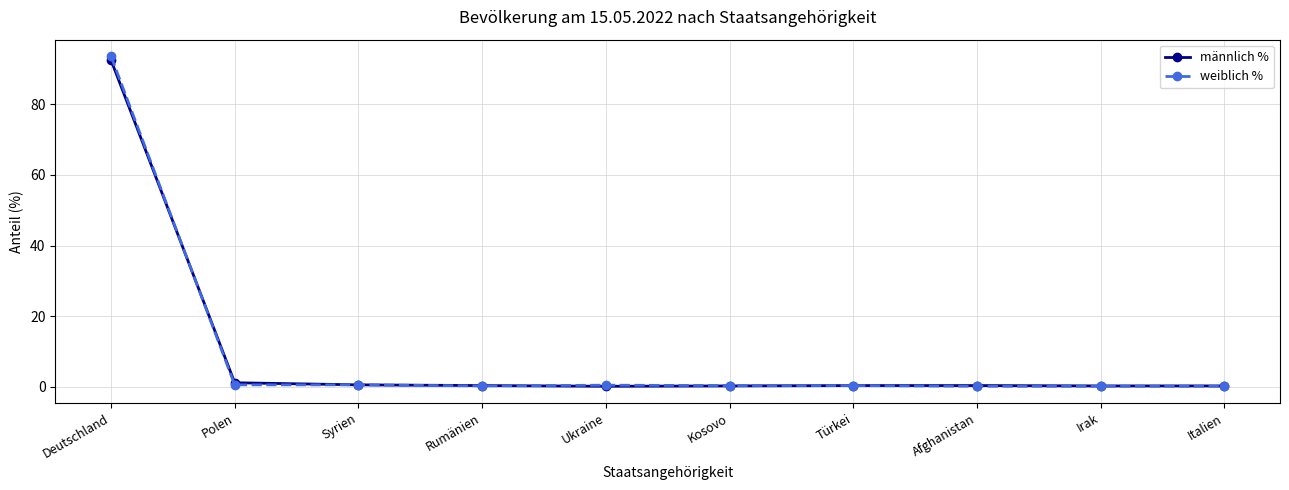

Between which two adjacent categories do männlich % and weiblich % first intersect?

Deutschland and Polen